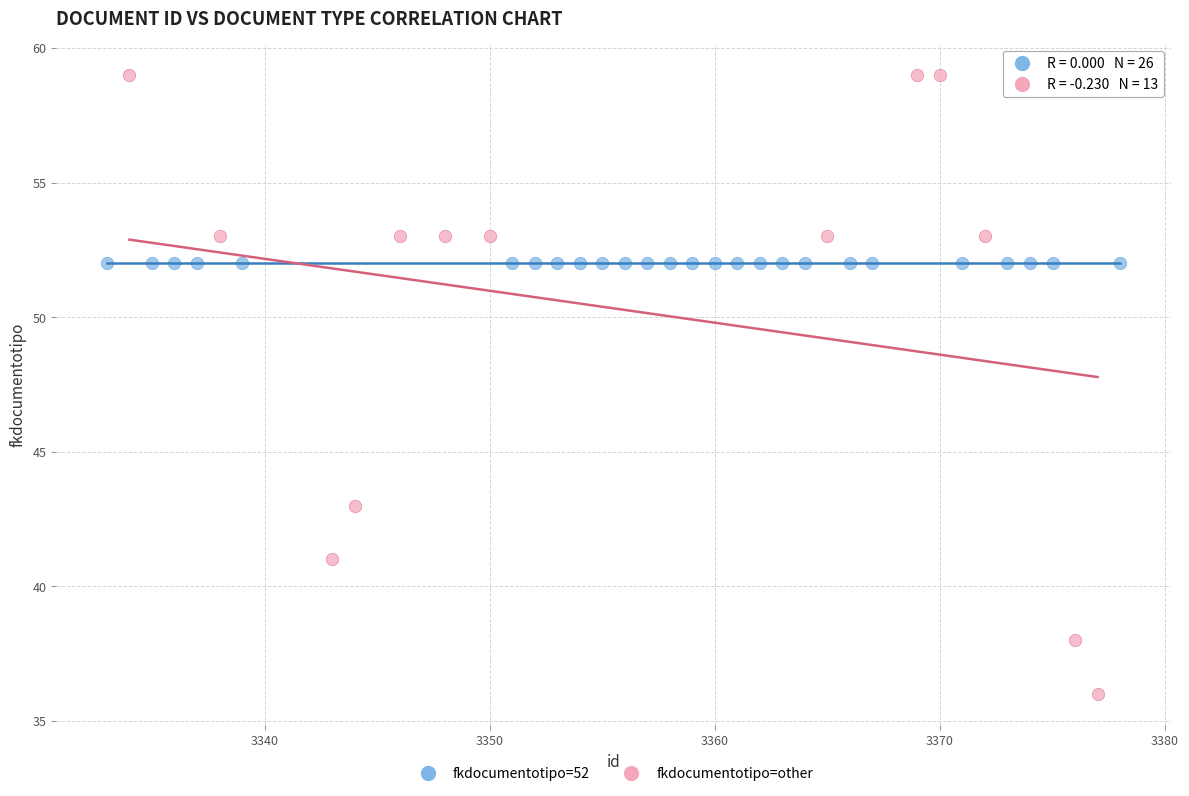

Which series reaches the minimum Y coordinate?

fkdocumentotipo=other